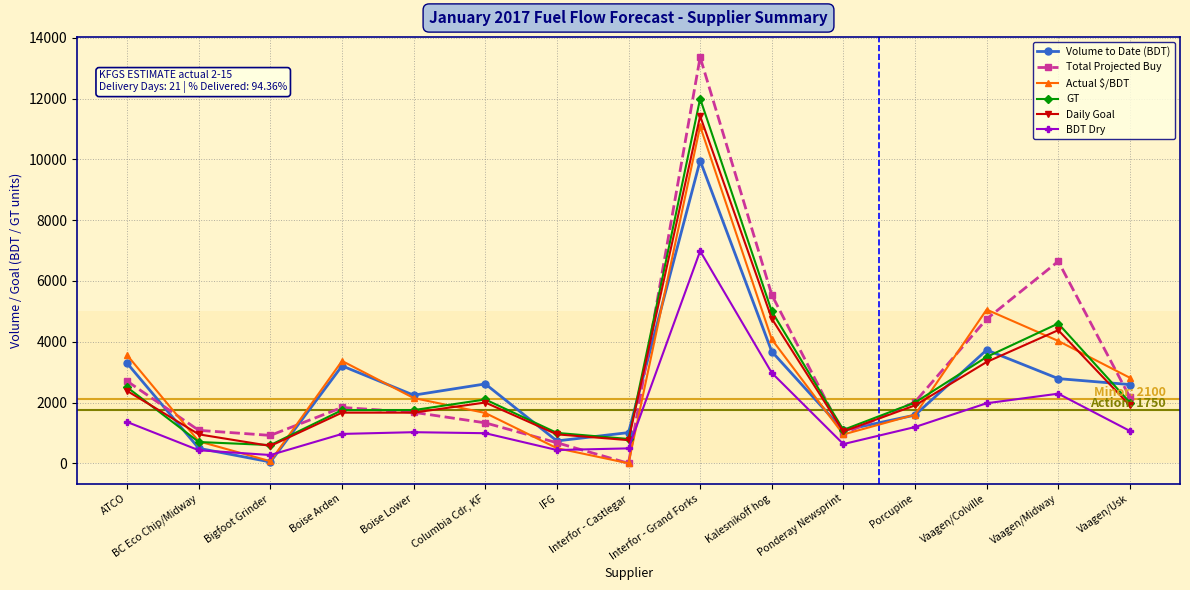

What are all the series names shown in the legend?

Volume to Date (BDT), Total Projected Buy, Actual $/BDT, GT, Daily Goal, BDT Dry